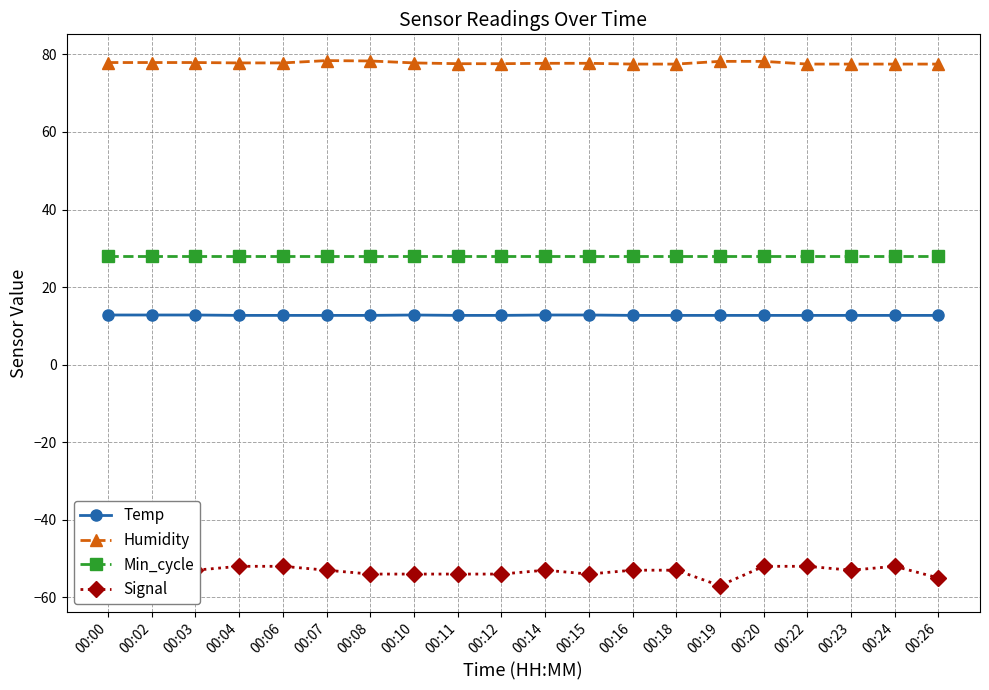

How many lines are shown in the chart?

4